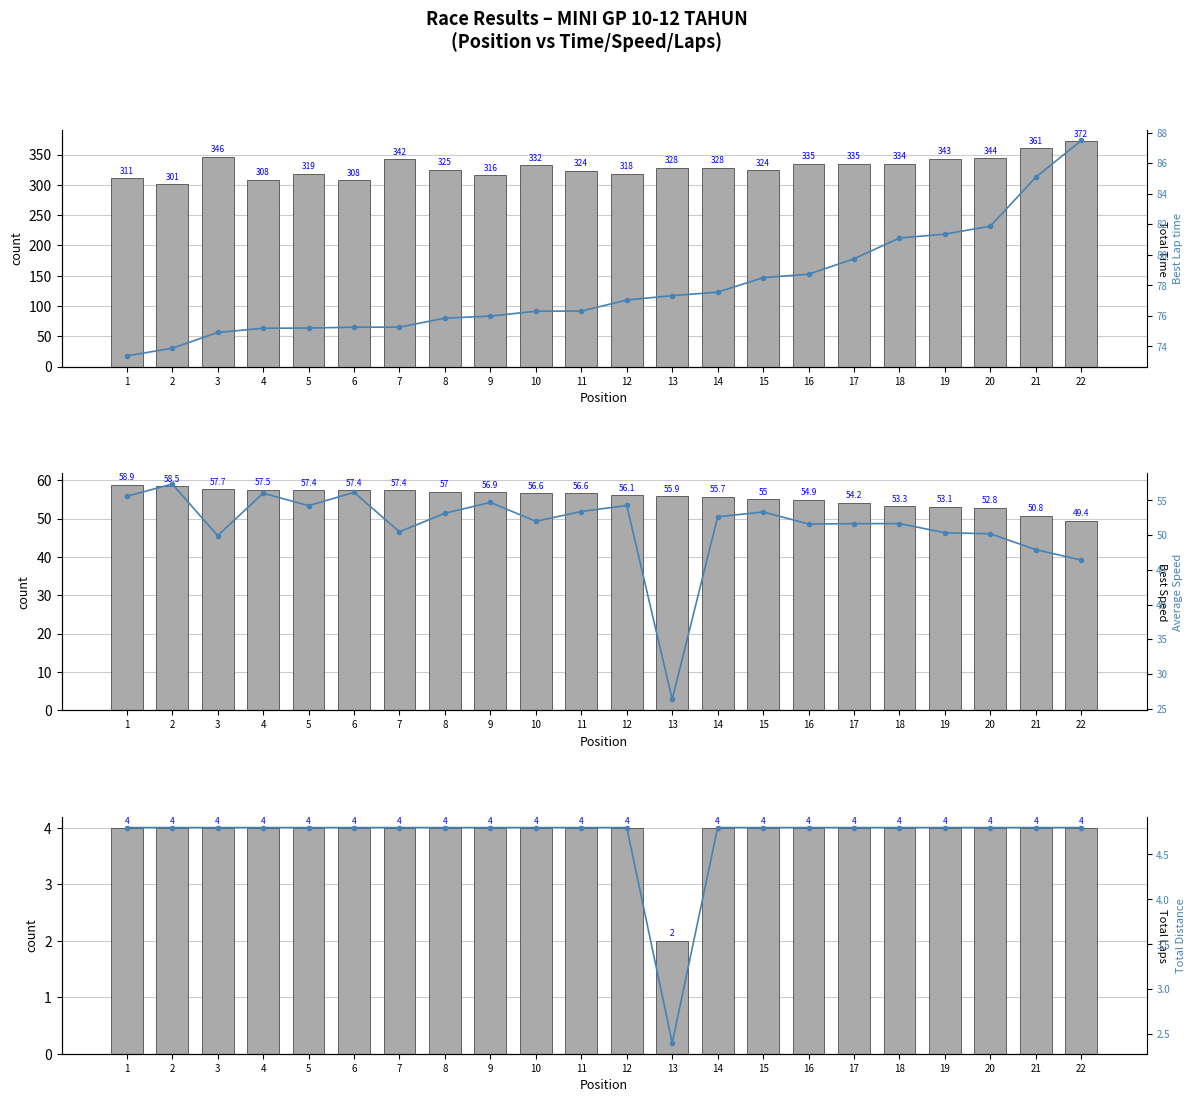

At which category is the sum across all series the highest?

22